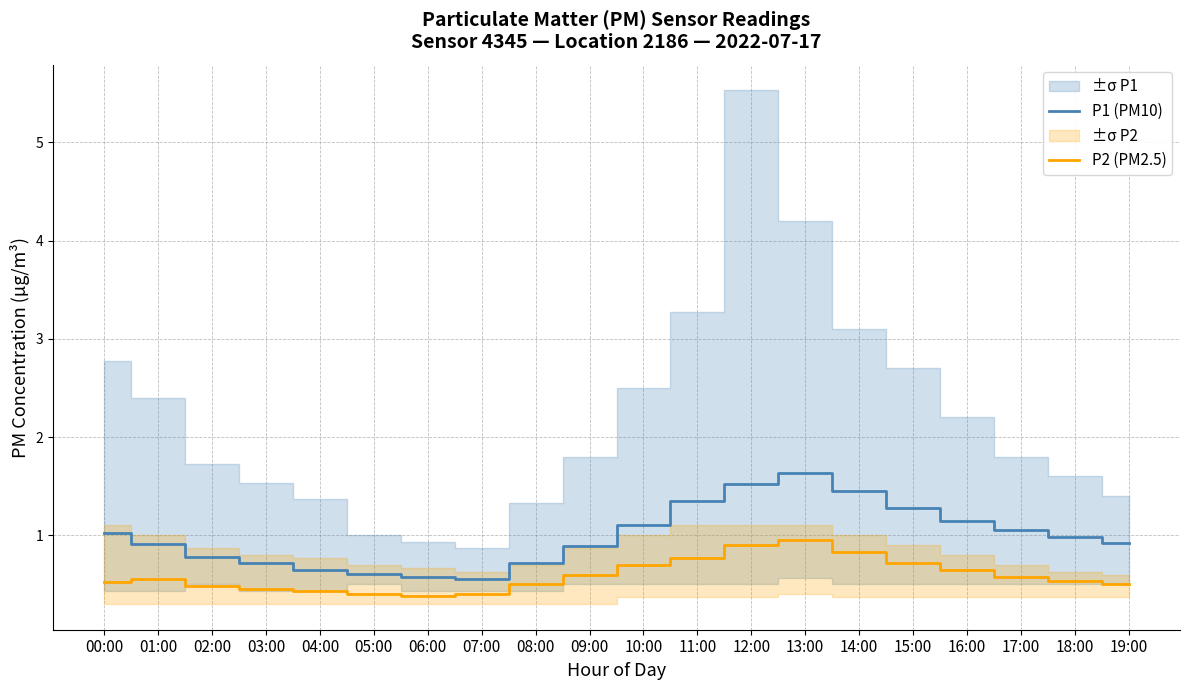

Reading left to right, transcribe all the data shown in this chart.

P1 (PM10): 00:00=1.0	01:00=0.9	02:00=0.8	03:00=0.7	04:00=0.7	05:00=0.6	06:00=0.6	07:00=0.6	08:00=0.7	09:00=0.9	10:00=1.1	11:00=1.4	12:00=1.5	13:00=1.6	14:00=1.4	15:00=1.3	16:00=1.1	17:00=1.1	18:00=1.0	19:00=0.9
P2 (PM2.5): 00:00=0.5	01:00=0.6	02:00=0.5	03:00=0.5	04:00=0.4	05:00=0.4	06:00=0.4	07:00=0.4	08:00=0.5	09:00=0.6	10:00=0.7	11:00=0.8	12:00=0.9	13:00=0.9	14:00=0.8	15:00=0.7	16:00=0.7	17:00=0.6	18:00=0.5	19:00=0.5